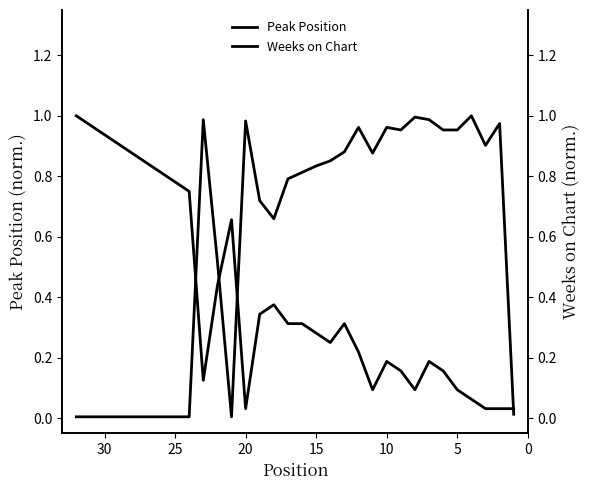

Which series has the largest range (max minus min)?

Weeks on Chart